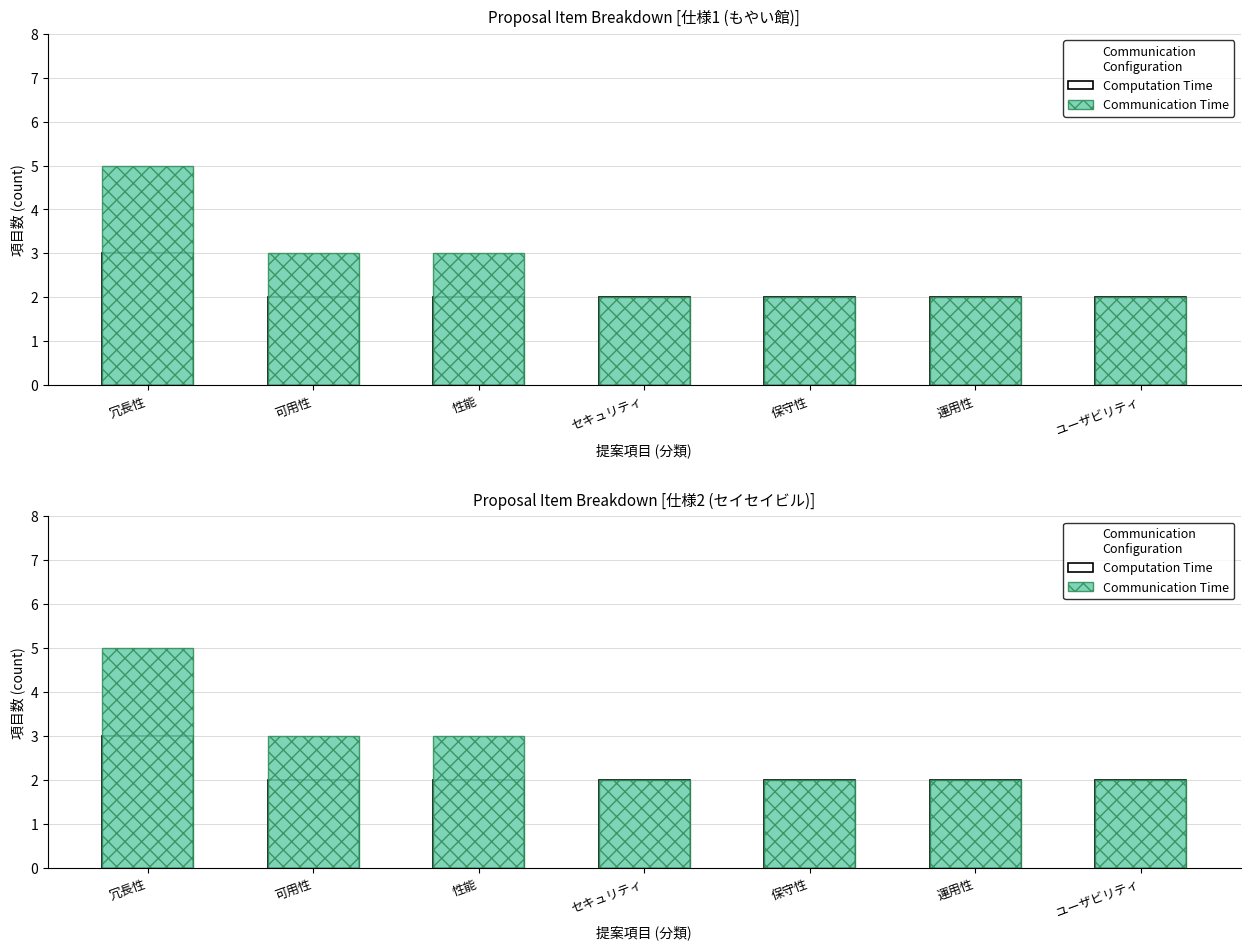

At which label does Computation Time reach its peak?

冗長性